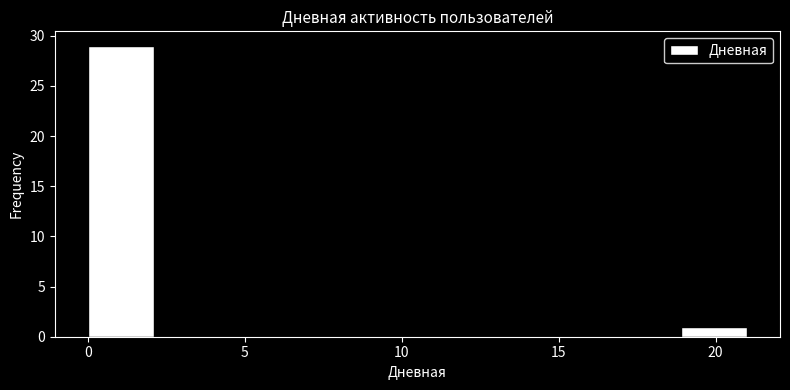

What is the height of the bar covering 0.0 to 2.1 on the x-axis? Neither the bar edges nor the heights are printed on the chart, so give them approximately, as read against the axes.

29